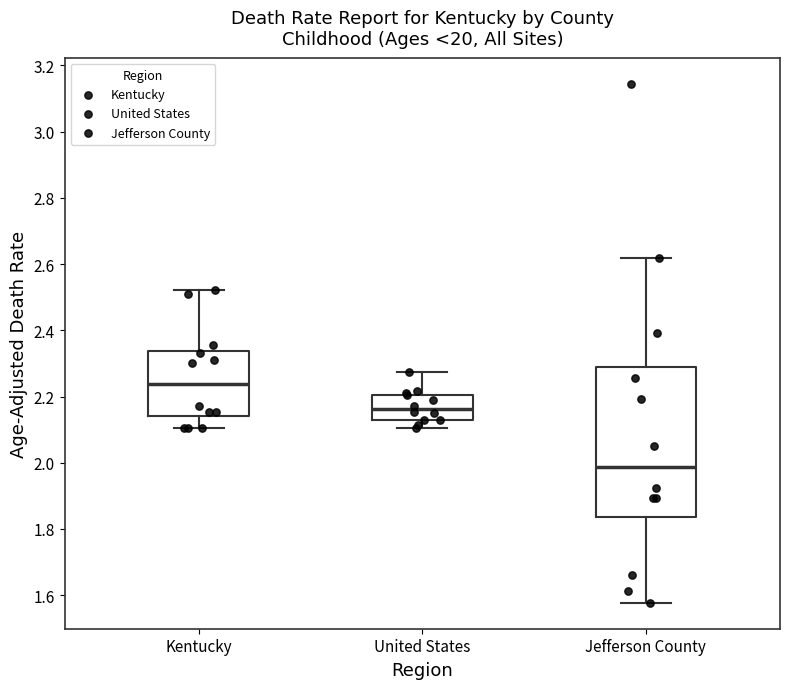

Reading left to right, transcribe this box plot: for each box, give where its median line is, the range the box spans, and where its two whiskers end, as read against the y-axis. The values are not printed on the chart, so give them approximately, as read against the axis.

Kentucky: median 2.24, box 2.14 to 2.34, whiskers 2.10 to 2.52
United States: median 2.16, box 2.12 to 2.20, whiskers 2.10 to 2.28
Jefferson County: median 1.98, box 1.84 to 2.30, whiskers 1.58 to 2.62